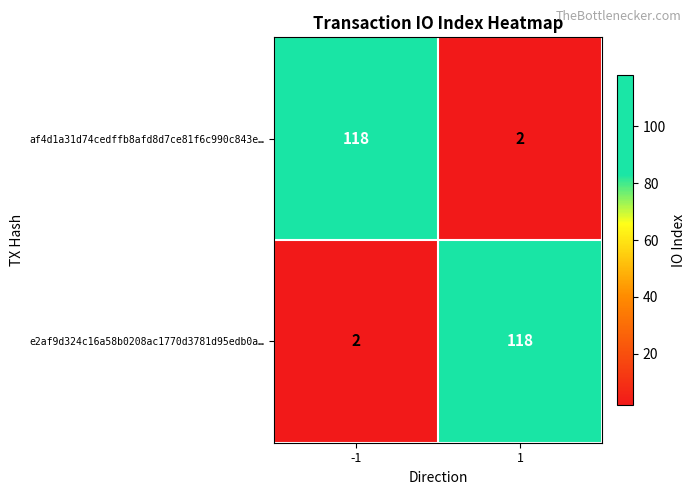

Is the value of e2af9d324c16a58b0208ac1770d3781d95edb0a… at 1 greater than the value of af4d1a31d74cedffb8afd8d7ce81f6c990c843e… at 1?

Yes